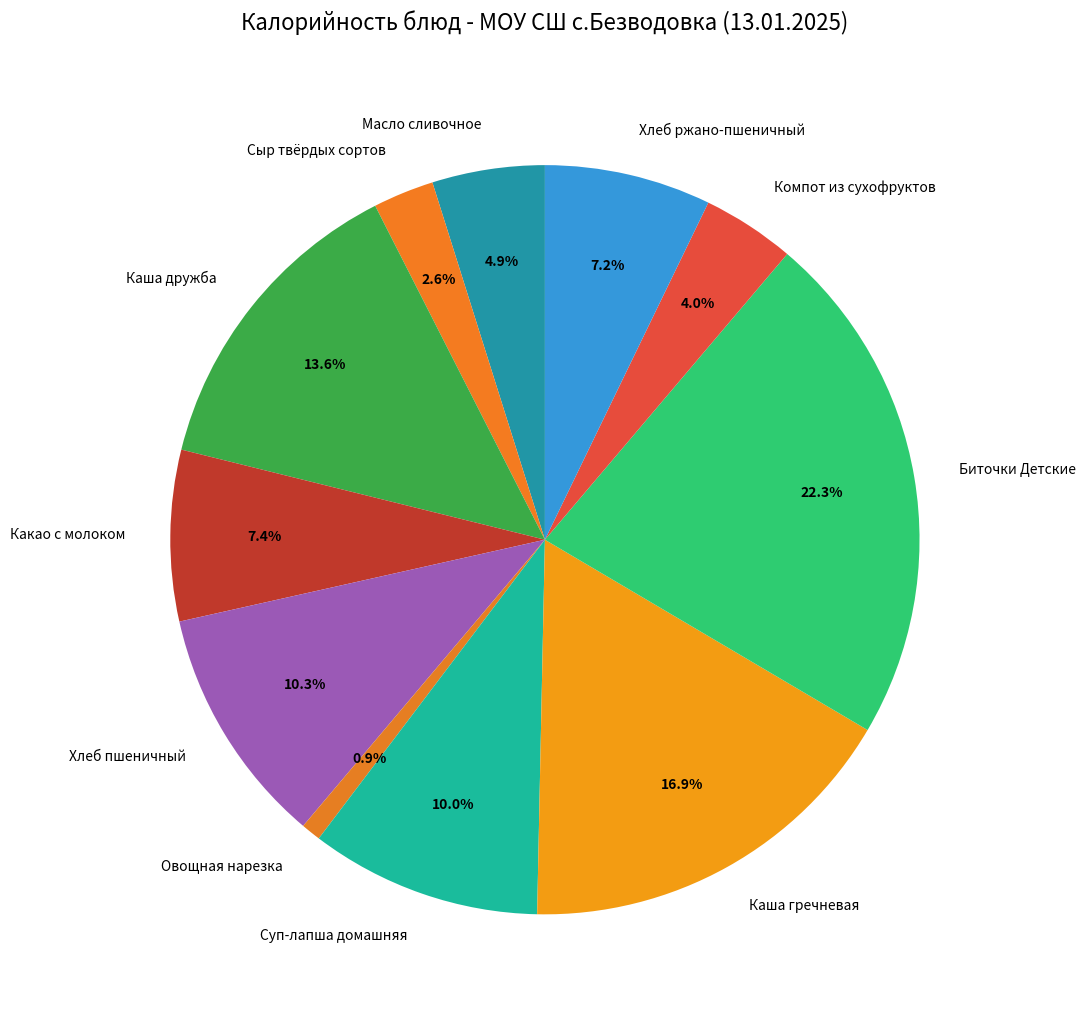

The Каша дружба slice represents 7% of the pie. True or false?

False